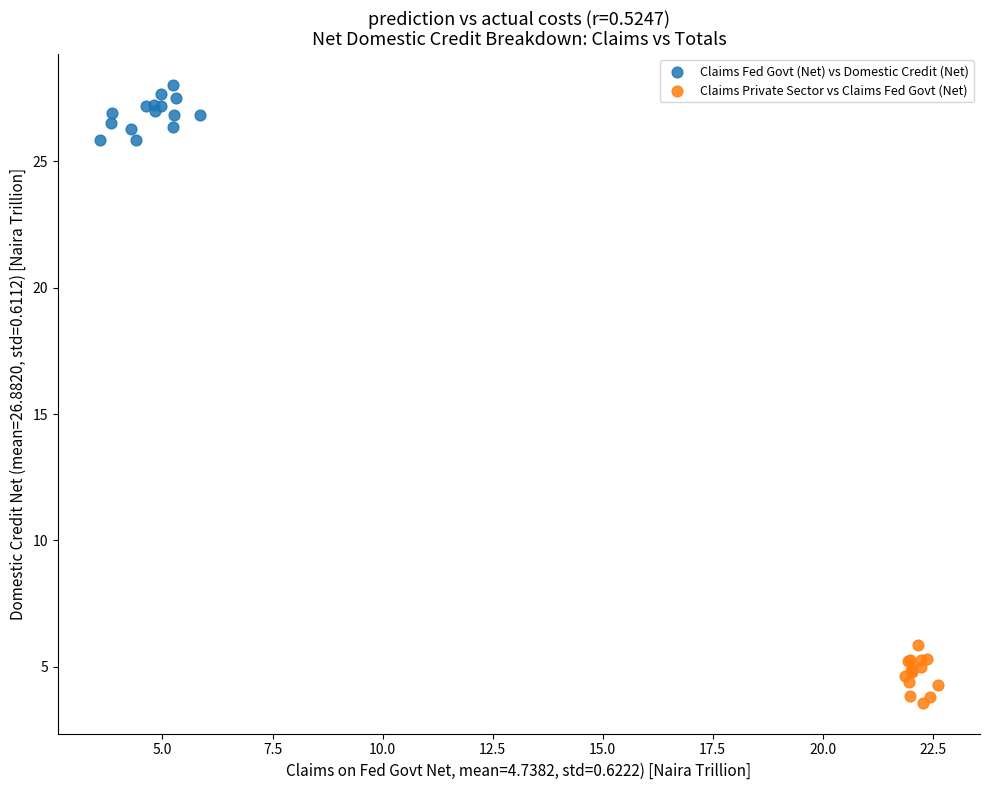

Which series contains the highest Y value?

Claims Fed Govt (Net) vs Domestic Credit (Net)